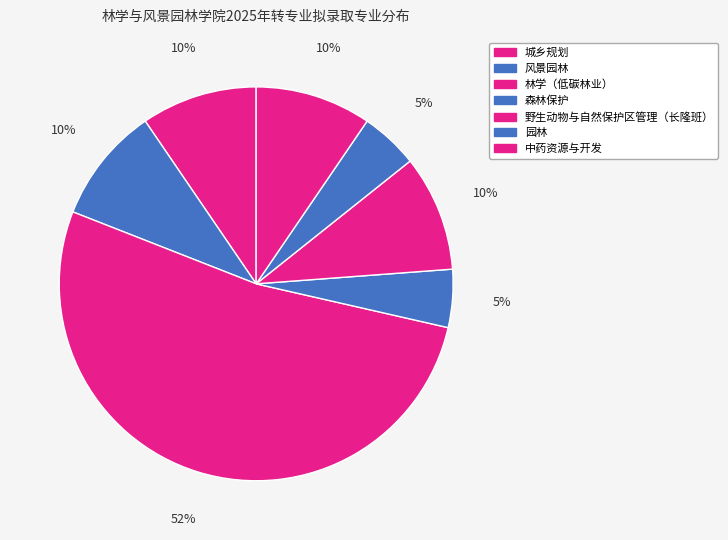

Which has a higher value, 野生动物与自然保护区管理（长隆班） or 森林保护?

野生动物与自然保护区管理（长隆班）